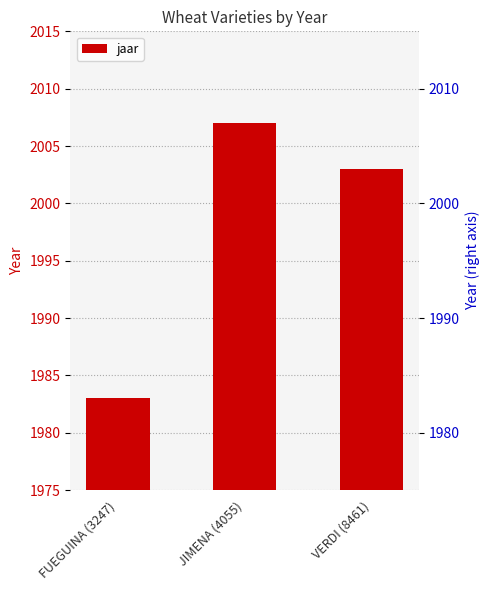

What is the difference between the maximum and second lowest values?

4